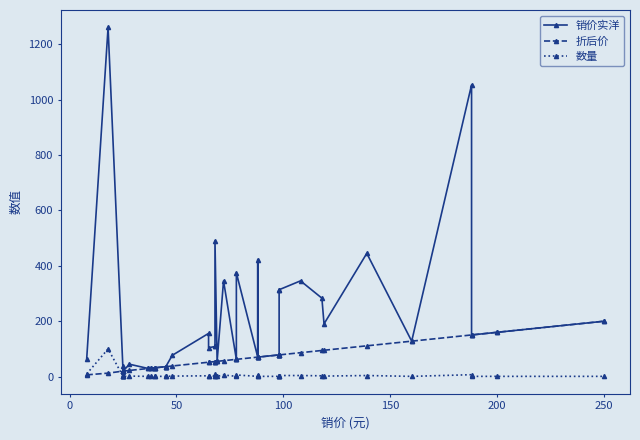

Is it true that 销价实洋 equals 279.3 at 38?

False